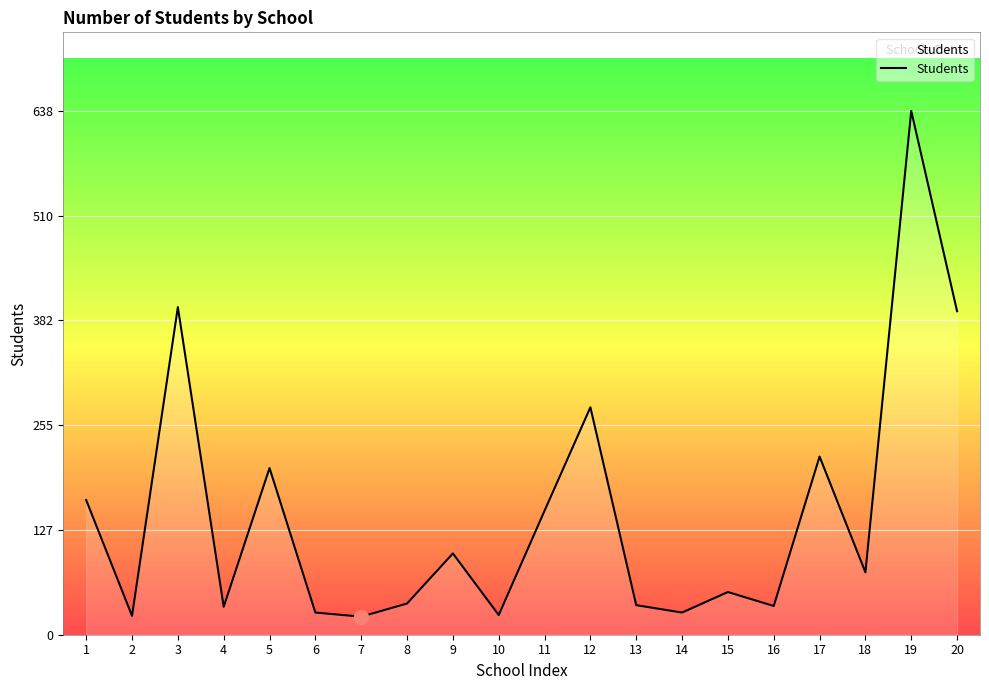

Where does the data first go above 76?

1